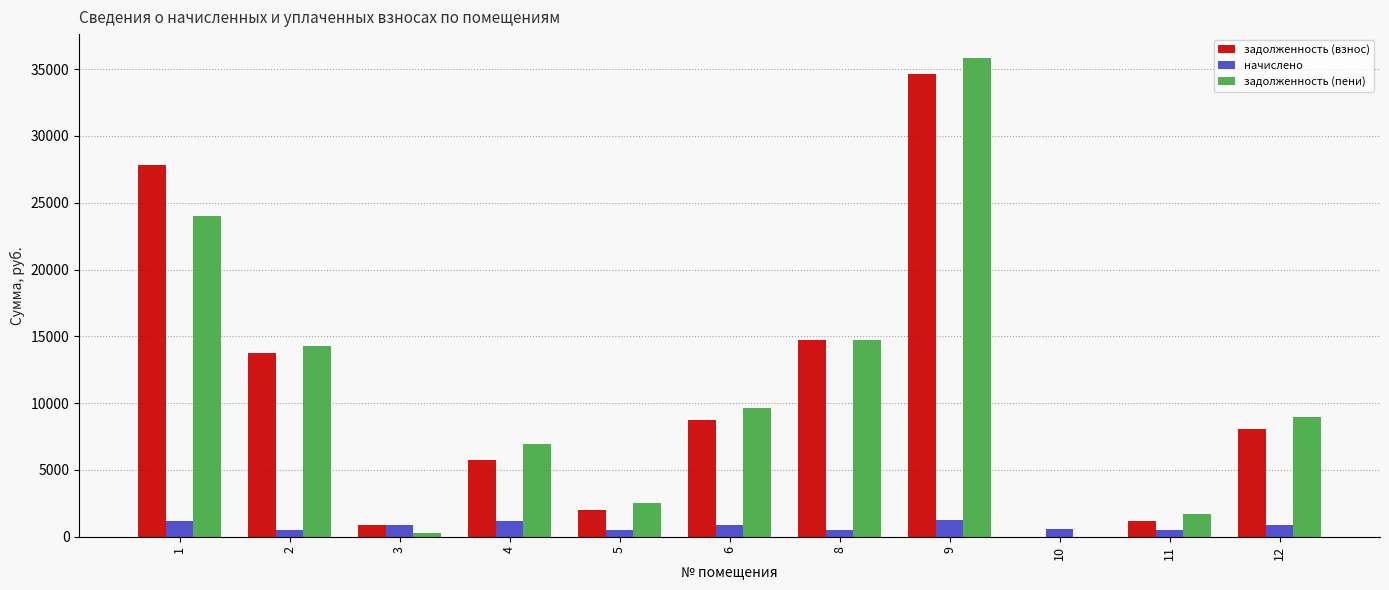

Between 8 and 11, which series saw the biggest shift?

задолженность (взнос)